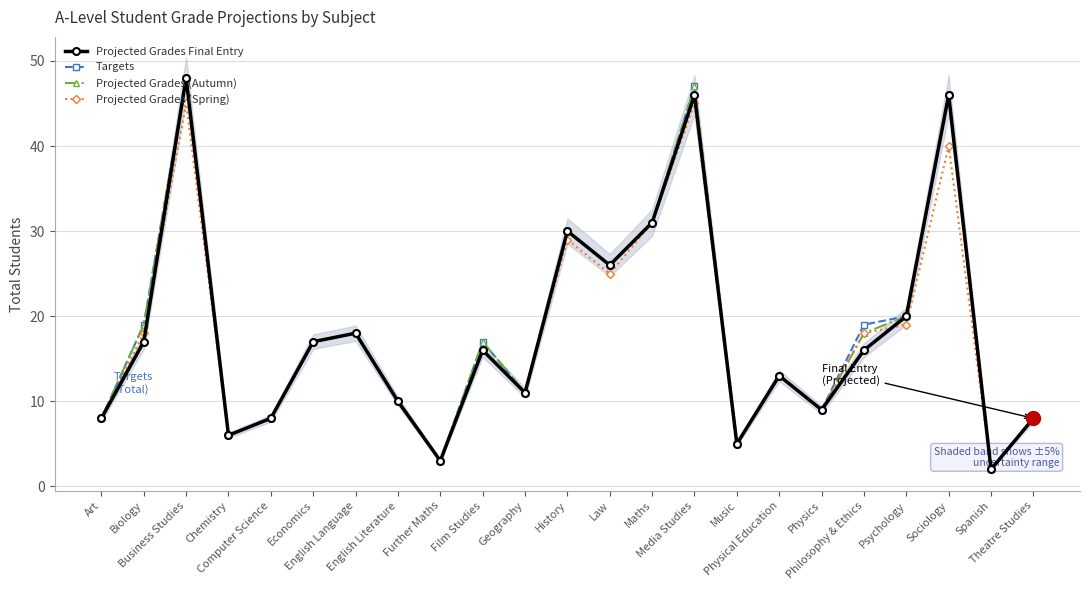

Reading right to left, what are all the values shown in this chart?

Projected Grades Final Entry: Theatre Studies=8	Spanish=2	Sociology=46	Psychology=20	Philosophy & Ethics=16	Physics=9	Physical Education=13	Music=5	Media Studies=46	Maths=31	Law=26	History=30	Geography=11	Film Studies=16	Further Maths=3	English Literature=10	English Language=18	Economics=17	Computer Science=8	Chemistry=6	Business Studies=48	Biology=17	Art=8
Targets: Theatre Studies=8	Spanish=2	Sociology=46	Psychology=20	Philosophy & Ethics=19	Physics=9	Physical Education=13	Music=5	Media Studies=47	Maths=31	Law=26	History=30	Geography=11	Film Studies=17	Further Maths=3	English Literature=10	English Language=18	Economics=17	Computer Science=8	Chemistry=6	Business Studies=48	Biology=19	Art=8
Projected Grades (Autumn): Theatre Studies=8	Spanish=2	Sociology=46	Psychology=20	Philosophy & Ethics=18	Physics=9	Physical Education=13	Music=5	Media Studies=47	Maths=31	Law=26	History=30	Geography=11	Film Studies=17	Further Maths=3	English Literature=10	English Language=18	Economics=17	Computer Science=8	Chemistry=6	Business Studies=48	Biology=19	Art=8
Projected Grades (Spring): Theatre Studies=8	Spanish=2	Sociology=40	Psychology=19	Philosophy & Ethics=18	Physics=9	Physical Education=13	Music=5	Media Studies=45	Maths=31	Law=25	History=29	Geography=11	Film Studies=16	Further Maths=3	English Literature=10	English Language=18	Economics=17	Computer Science=8	Chemistry=6	Business Studies=45	Biology=18	Art=8